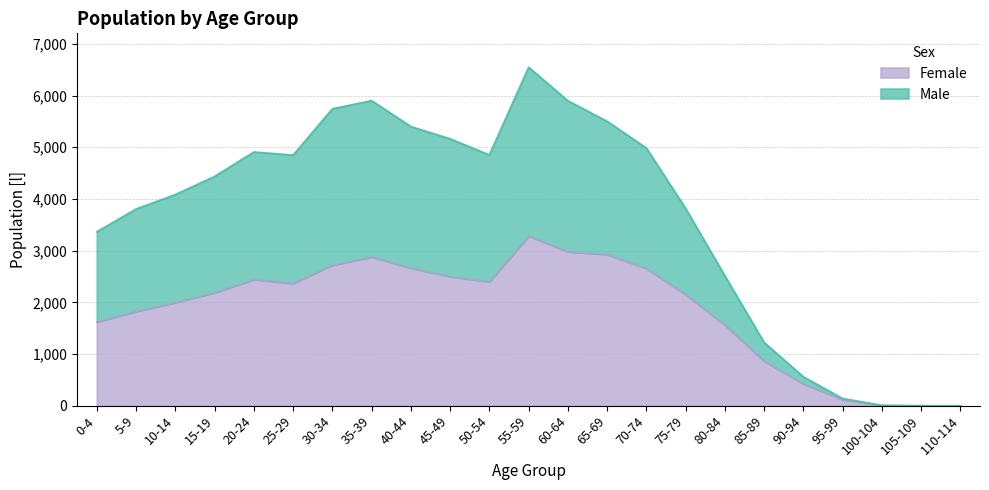

Rank the series by their maximum value, from lowest to highest.

Female, Male